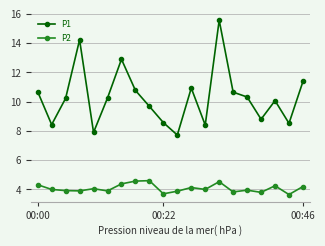

What is the minimum value for P1?

7.7